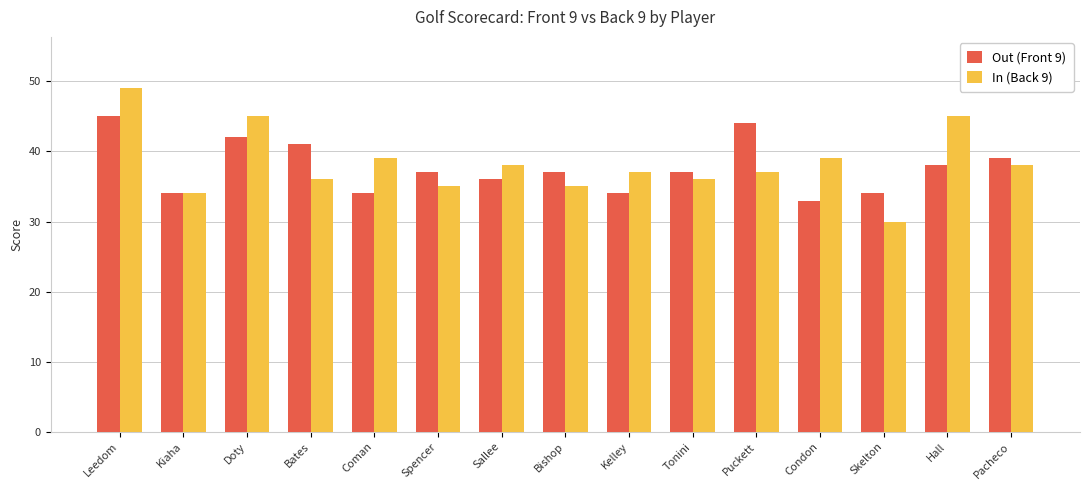

The Out (Front 9) series shows 60 at Kelley. True or false?

False